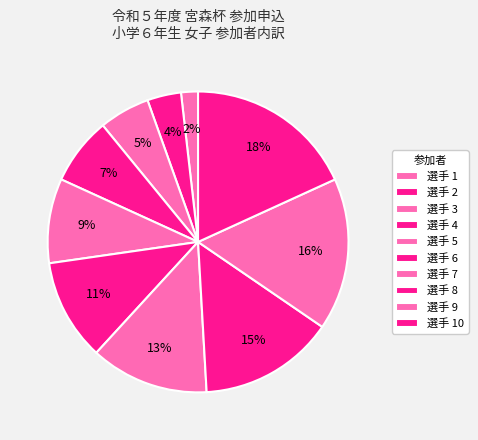

How many segments does this pie chart have?

10